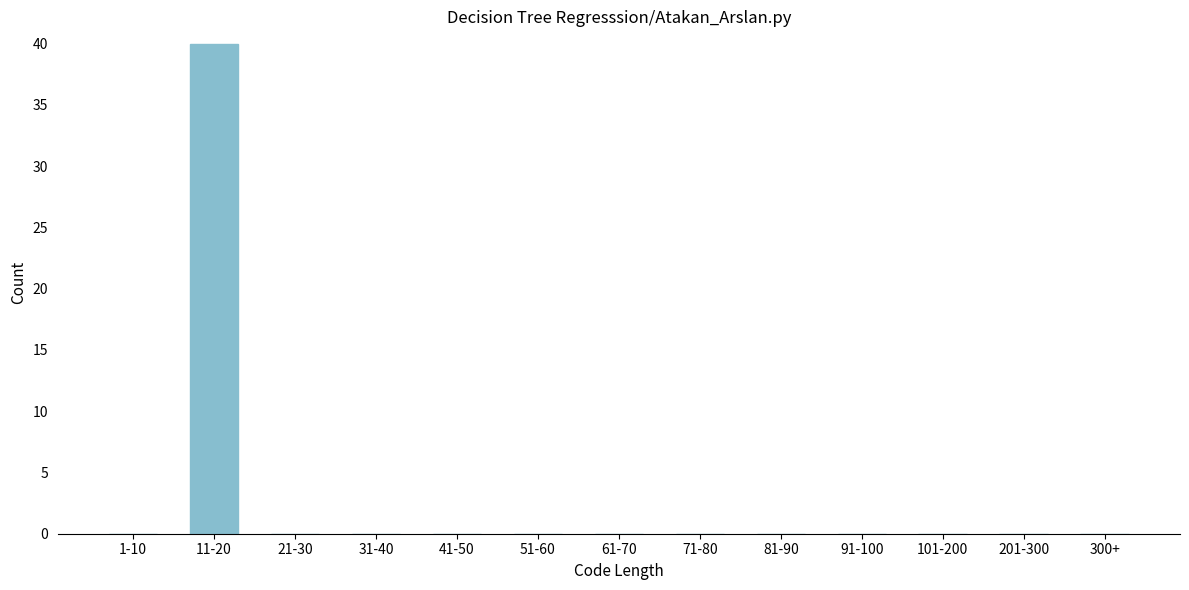

Which has a higher value, 101-200 or 11-20?

11-20